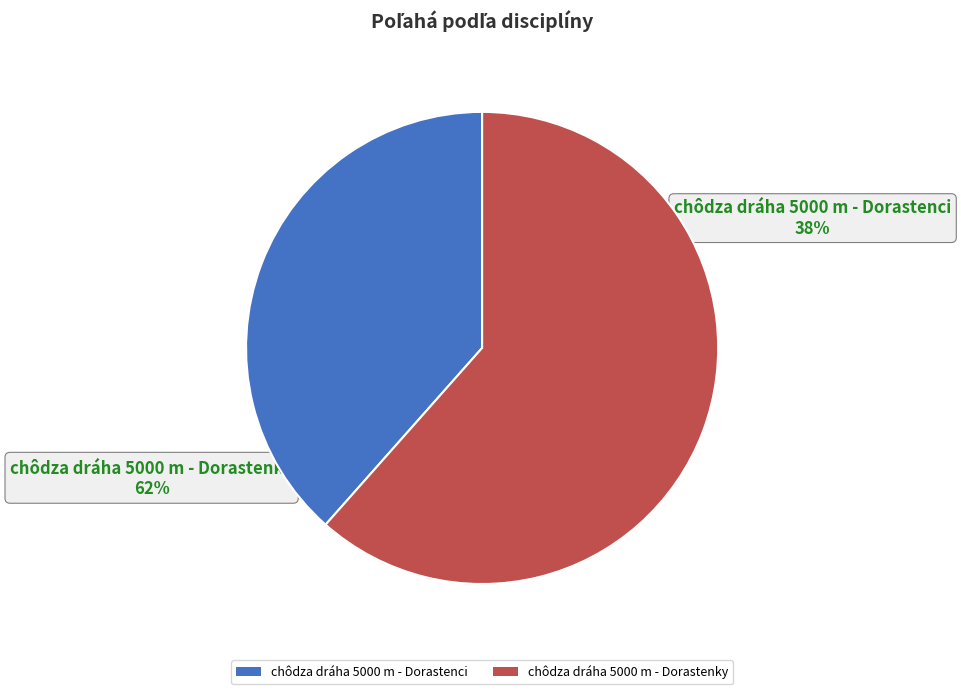

Combined, do chôdza dráha 5000 m - Dorastenky and chôdza dráha 5000 m - Dorastenci account for over 50%?

Yes